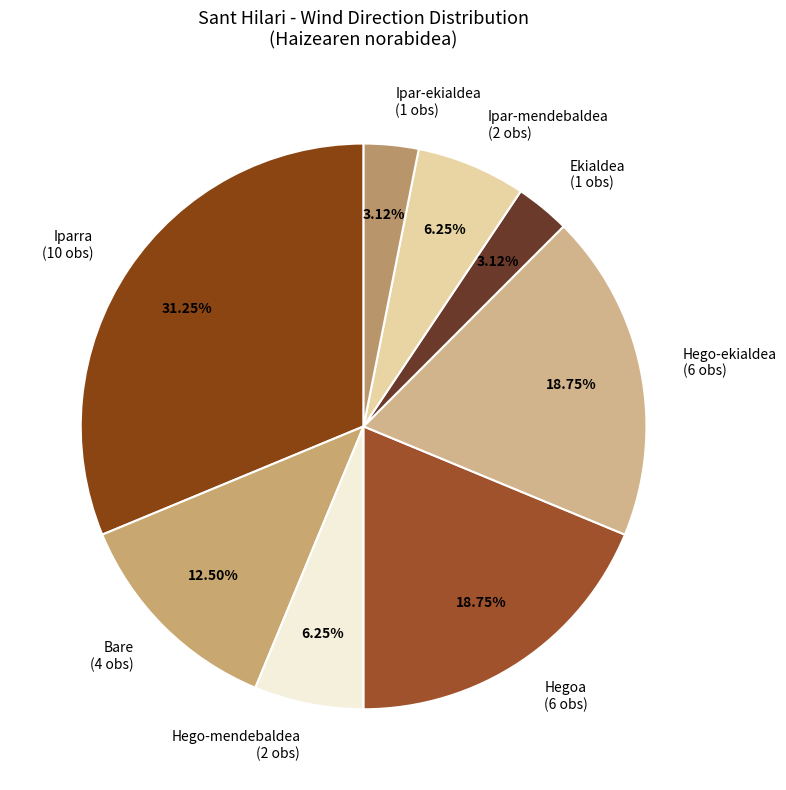

Is it true that Ekialdea is 3% of the pie?

True